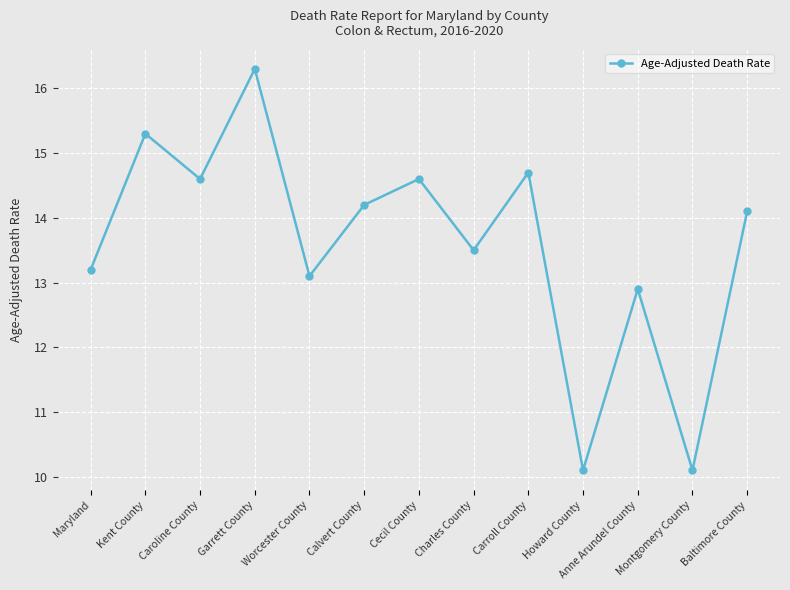

Approximately how many times larger is the value at Carroll County compared to Calvert County?

1.0